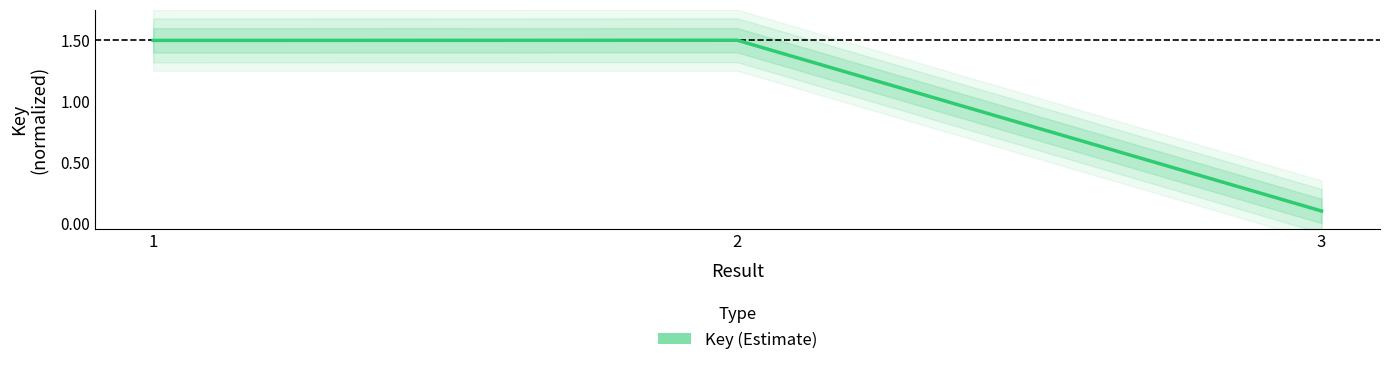

Is this an area chart (filled region under the line)?

No